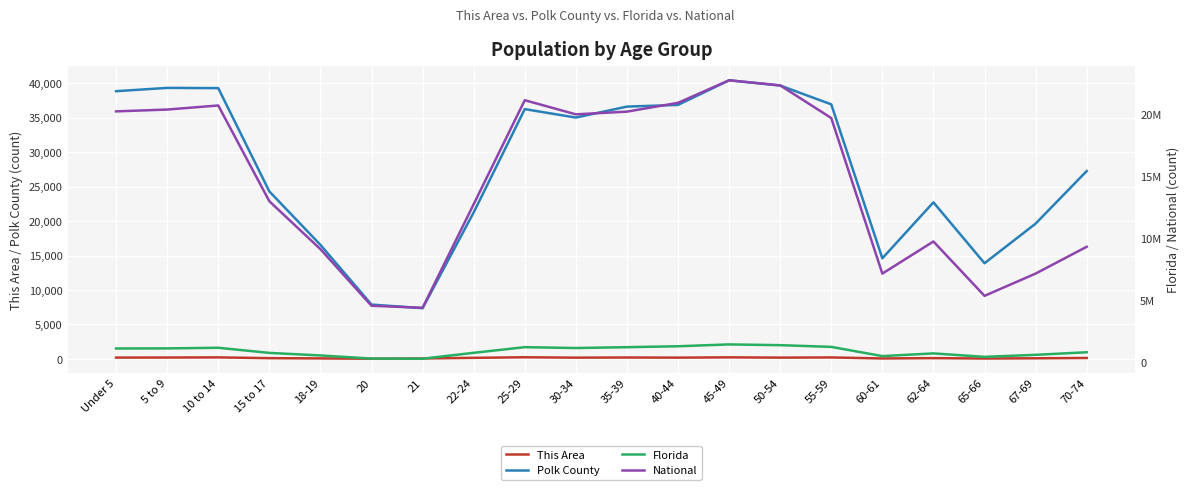

What is the sum of the Florida values at 65-66 and 60-61?

856668